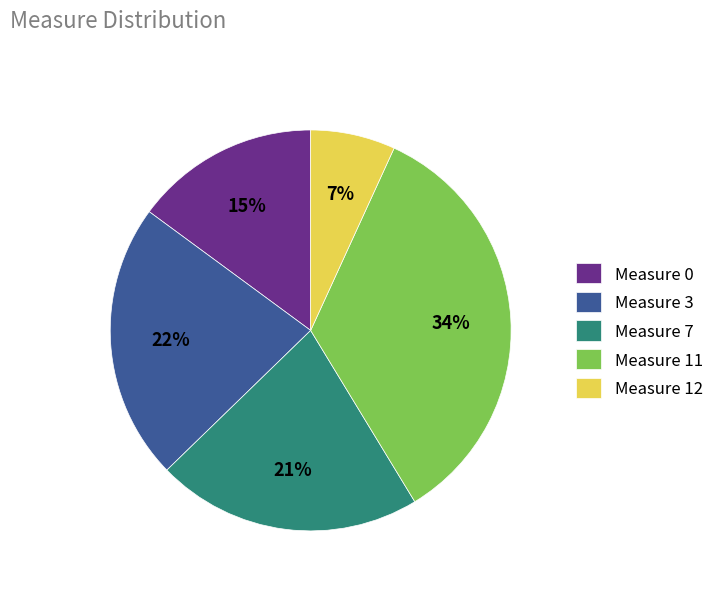

The Measure 3 slice represents 22% of the pie. True or false?

True